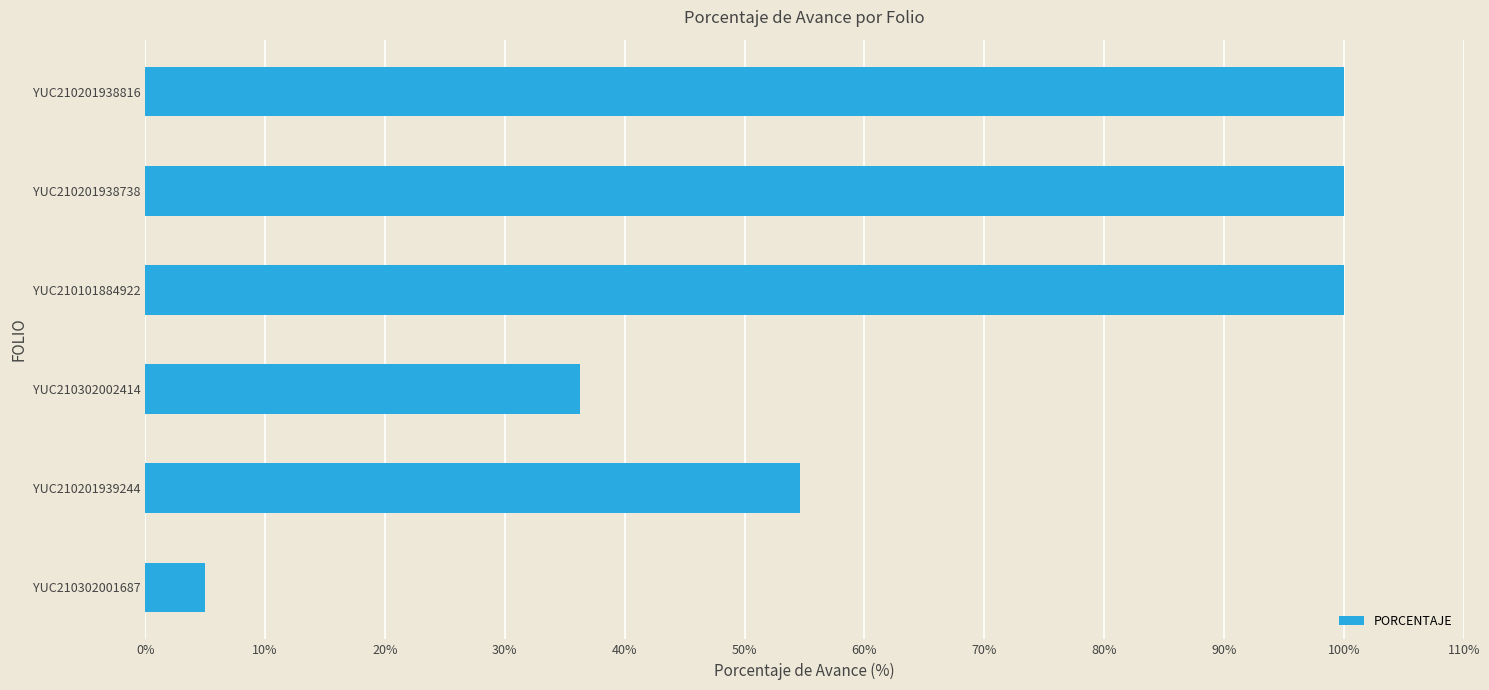

What is the greatest value displayed?

100.0